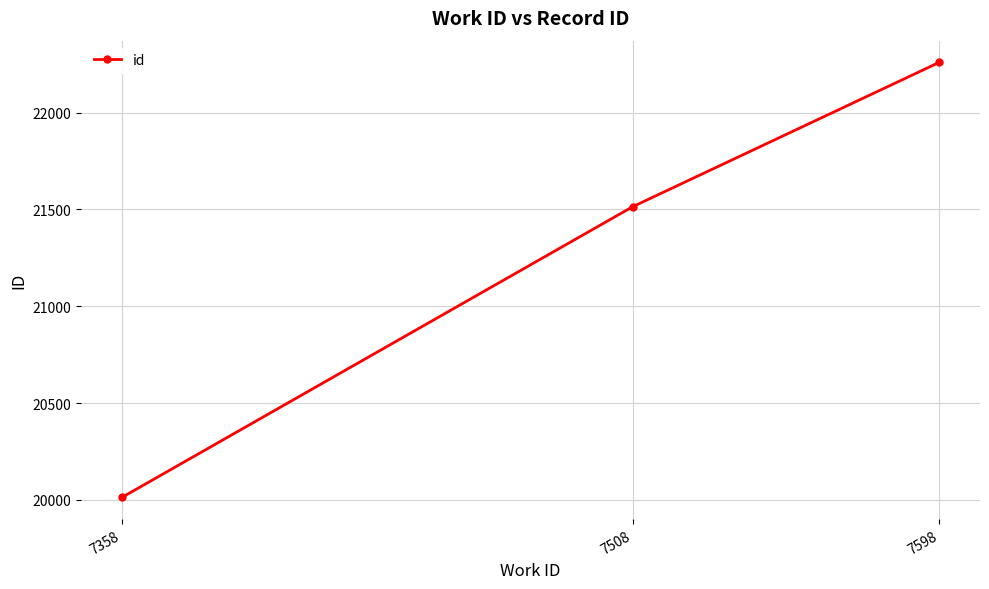

Reading left to right, transcribe all the data shown in this chart.

7358=20013	7508=21514	7598=22259